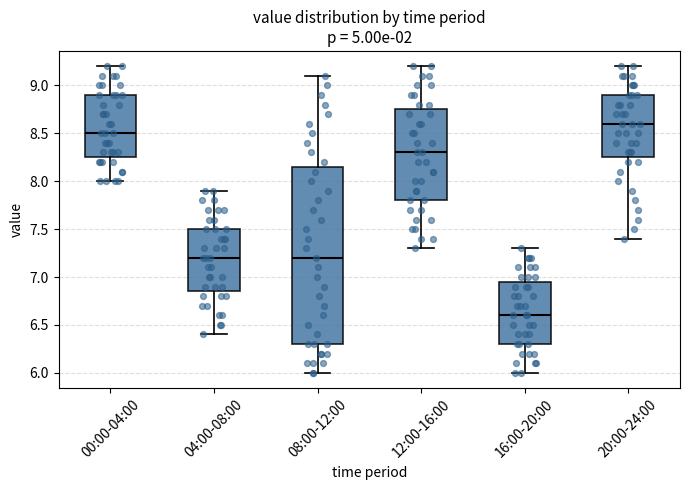

Which box is the tallest, from its lower edge to its upper edge?

08:00-12:00